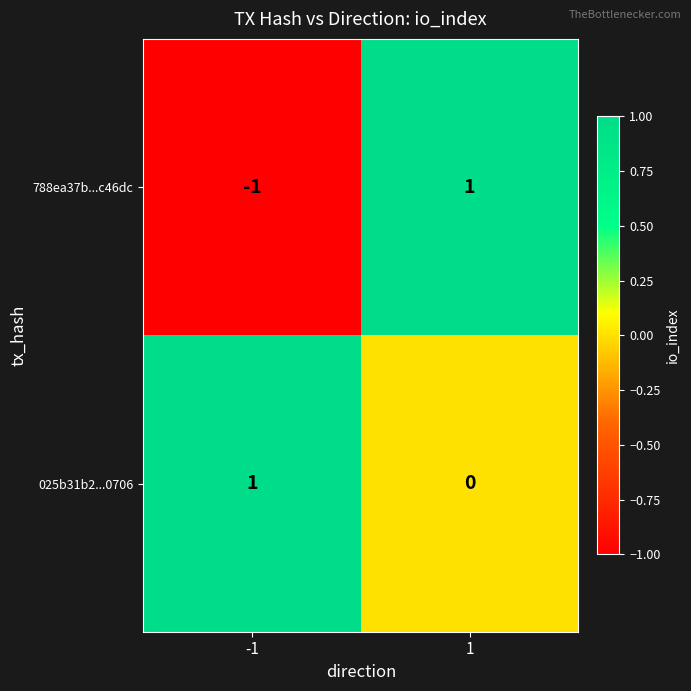

The value of 025b31b2...0706 at 1 is 0. True or false?

True